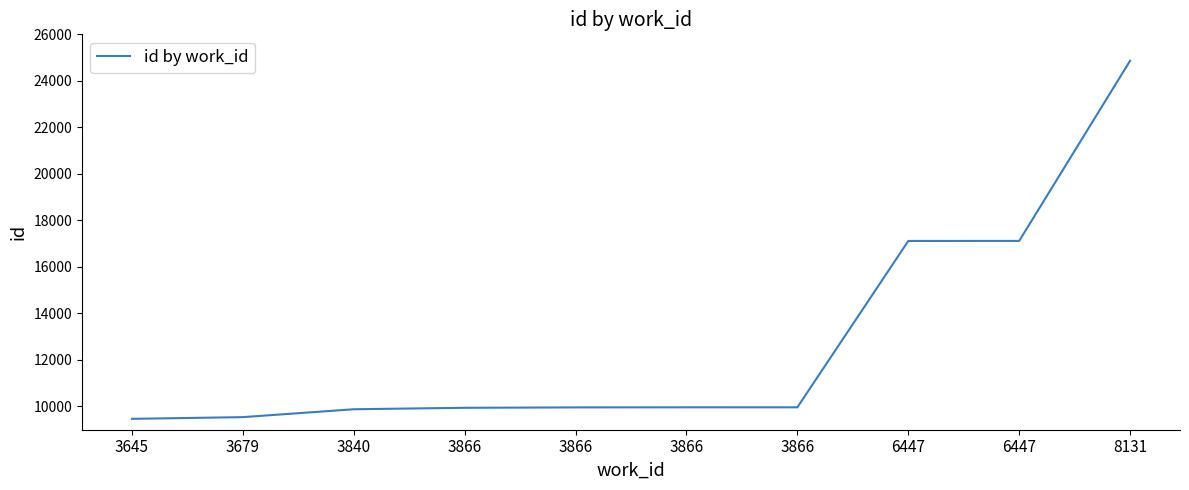

At which label does the data first exceed 9963?

3866